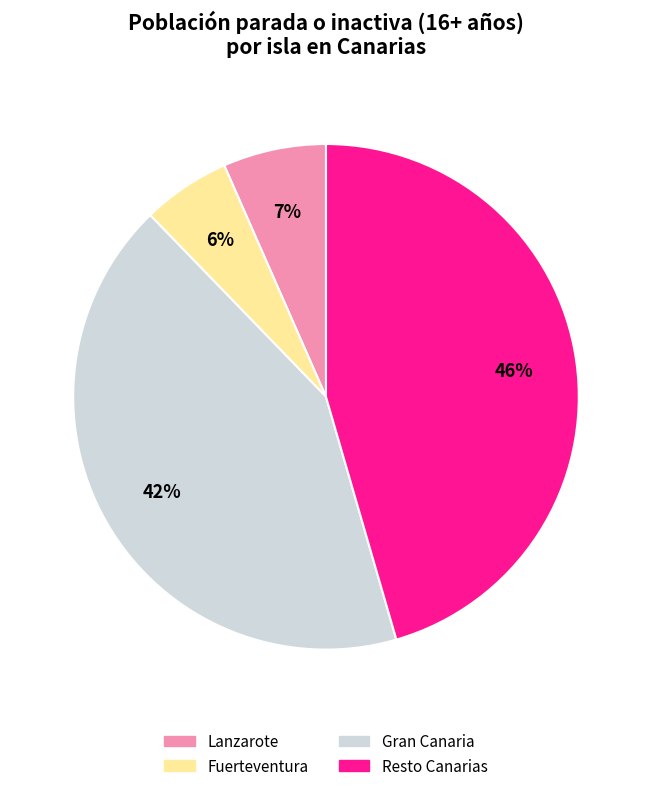

To the nearest percent, what is the difference between the largest and smallest slice percentages?

40%